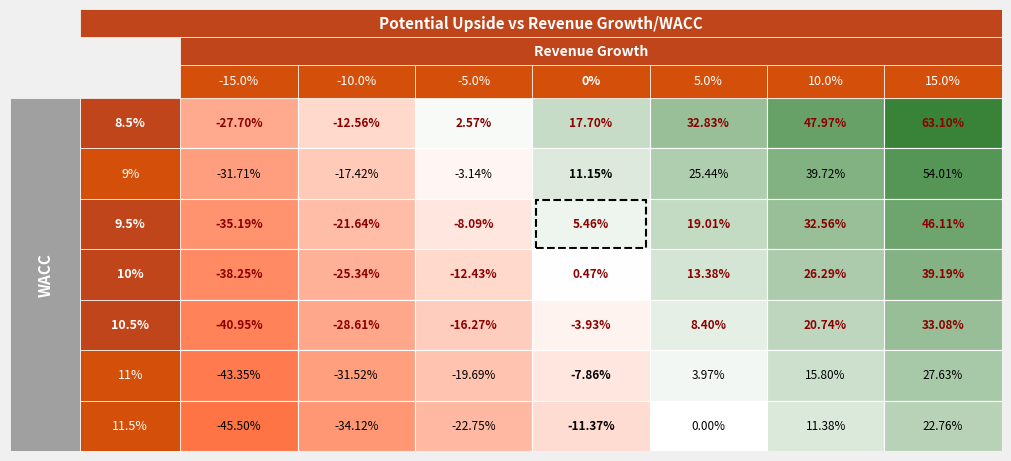

Reading right to left, extract all data points from this chart.

8.5%: 6=63.1	5=48.0	4=32.8	3=17.7	2=2.6	1=-12.6	0=-27.7
9%: 6=54.0	5=39.7	4=25.4	3=11.2	2=-3.1	1=-17.4	0=-31.7
9.5%: 6=46.1	5=32.6	4=19.0	3=5.5	2=-8.1	1=-21.6	0=-35.2
10%: 6=39.2	5=26.3	4=13.4	3=0.5	2=-12.4	1=-25.3	0=-38.2
10.5%: 6=33.1	5=20.7	4=8.4	3=-3.9	2=-16.3	1=-28.6	0=-41.0
11%: 6=27.6	5=15.8	4=4.0	3=-7.9	2=-19.7	1=-31.5	0=-43.4
11.5%: 6=22.8	5=11.4	4=0.0	3=-11.4	2=-22.8	1=-34.1	0=-45.5